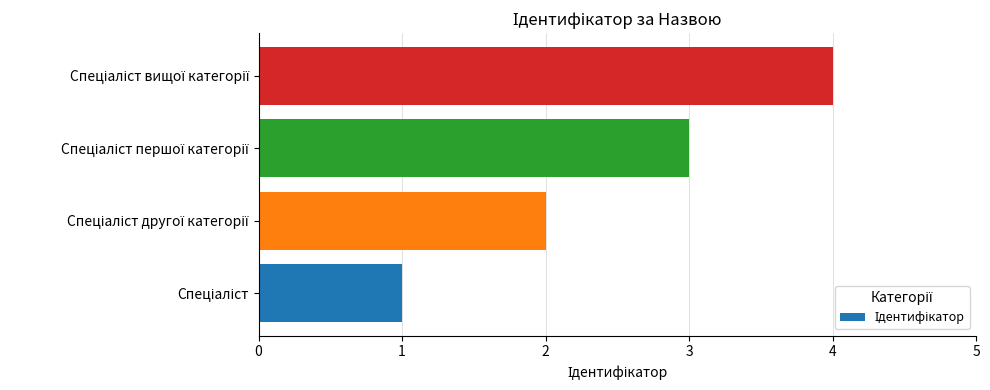

What is the greatest value displayed?

4